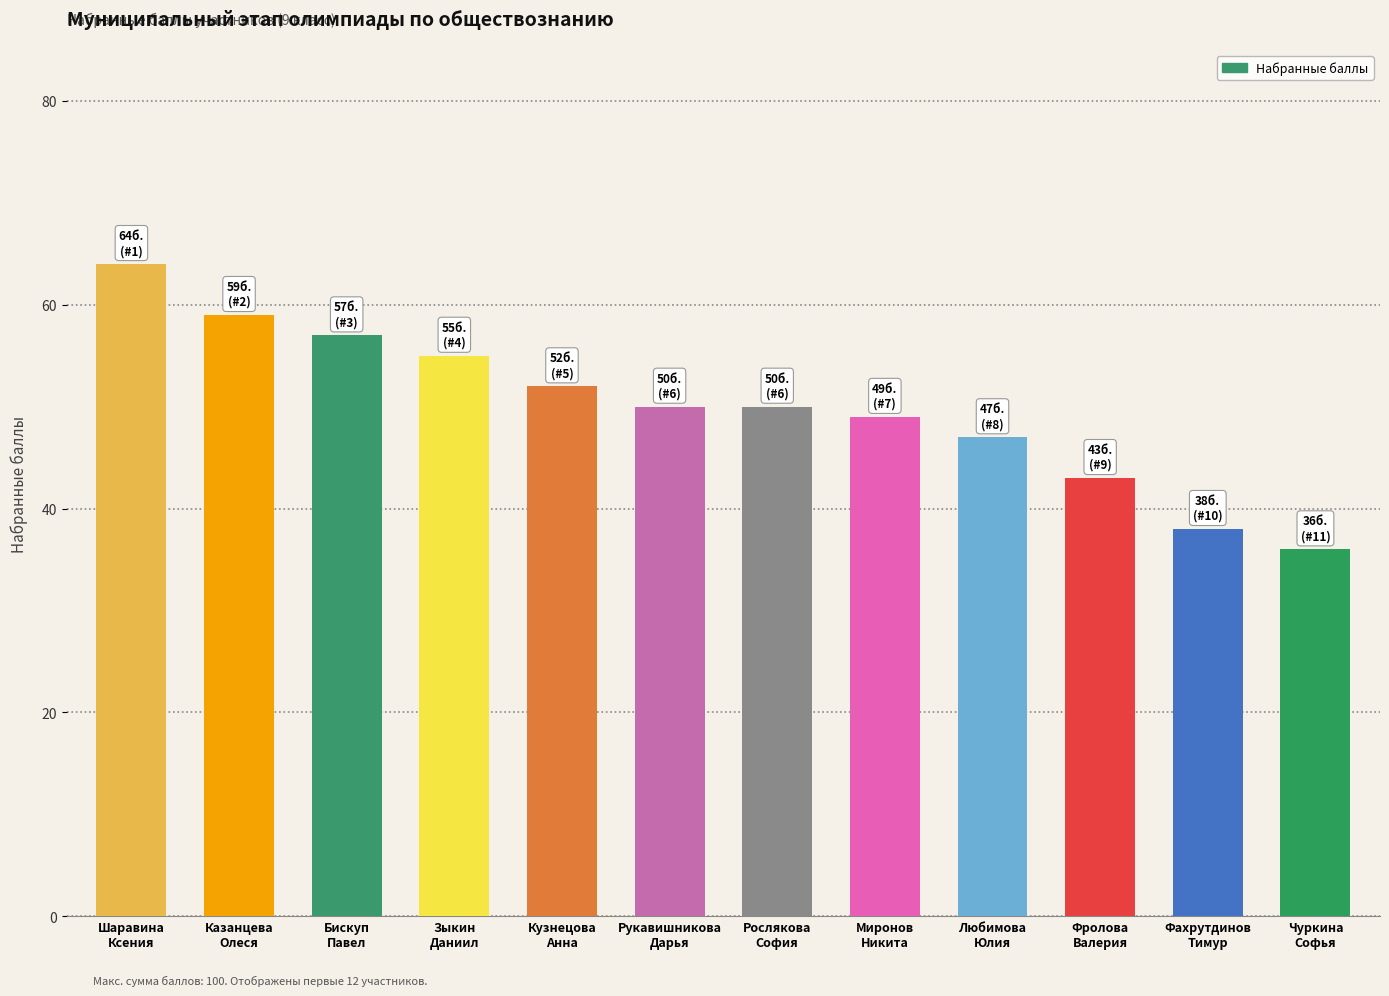

True or false: the data shows 52 at Кузнецова
Анна.

True